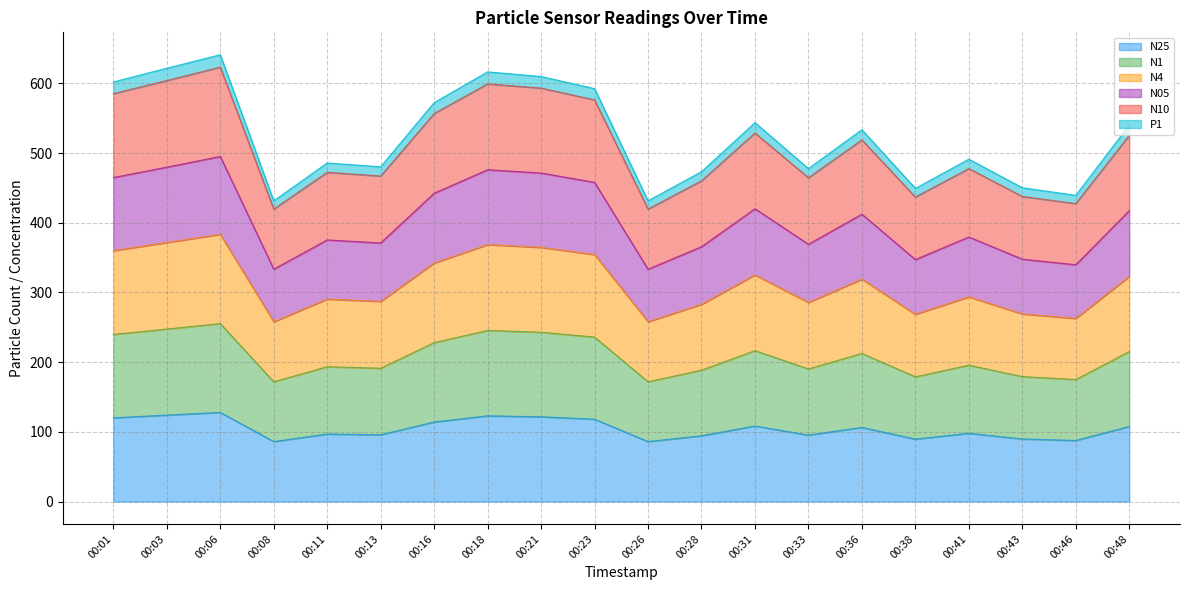

Which category has the highest value across all series?

00:06